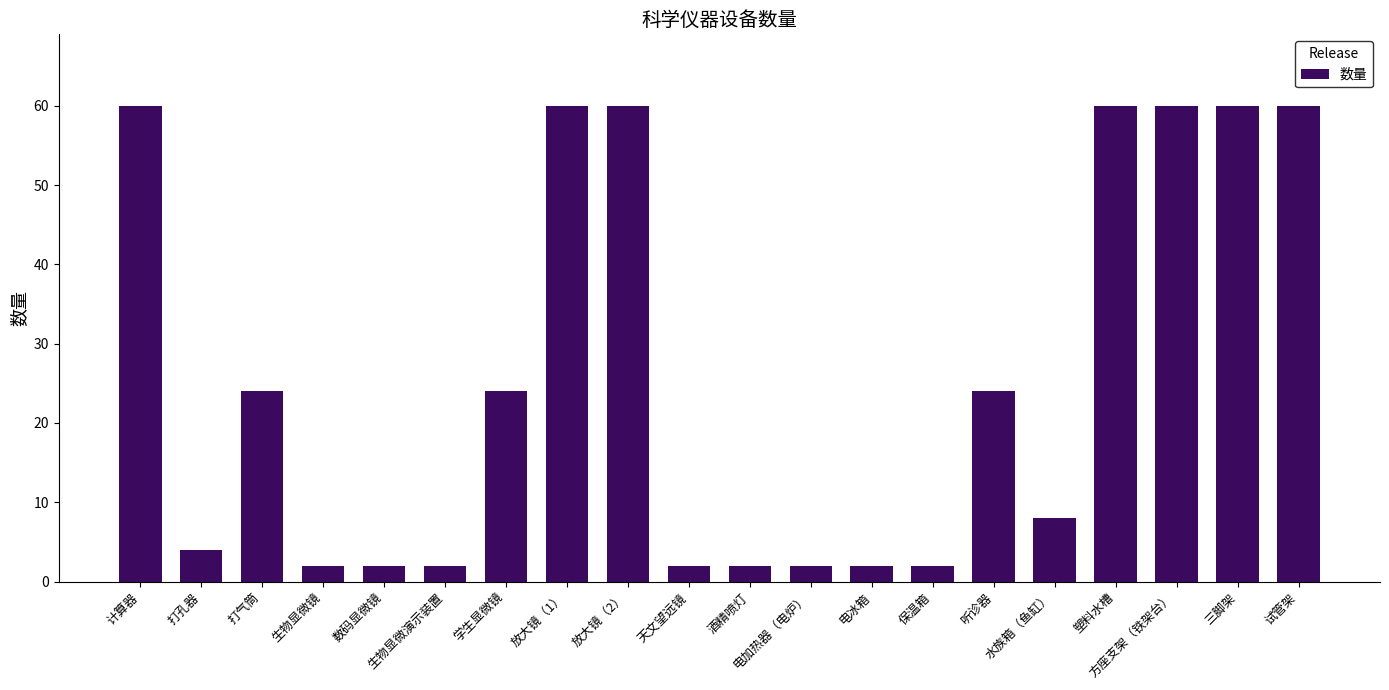

What is the average value?

26